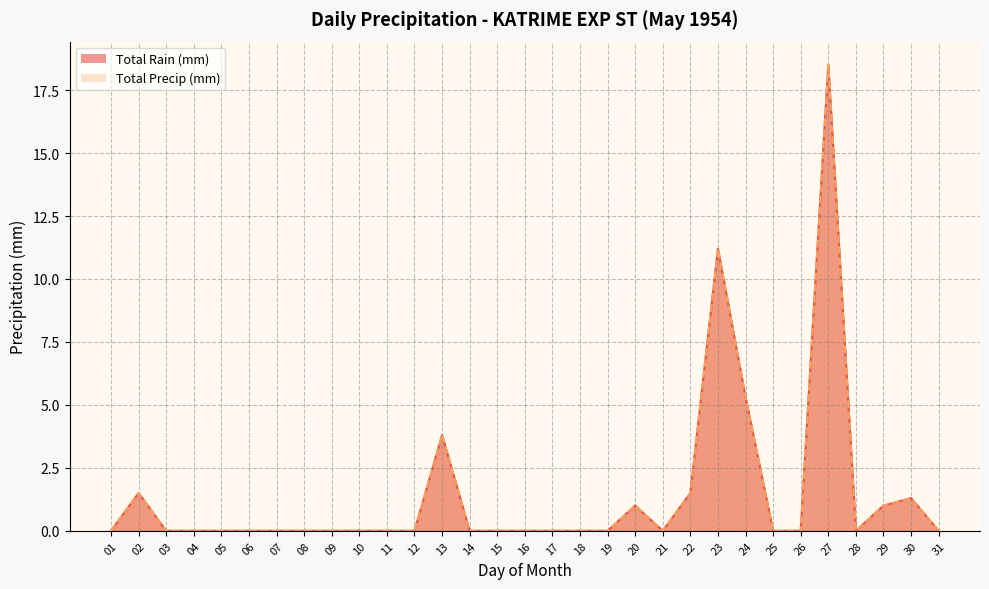

At how many categories does at least one series exceed 11?

2